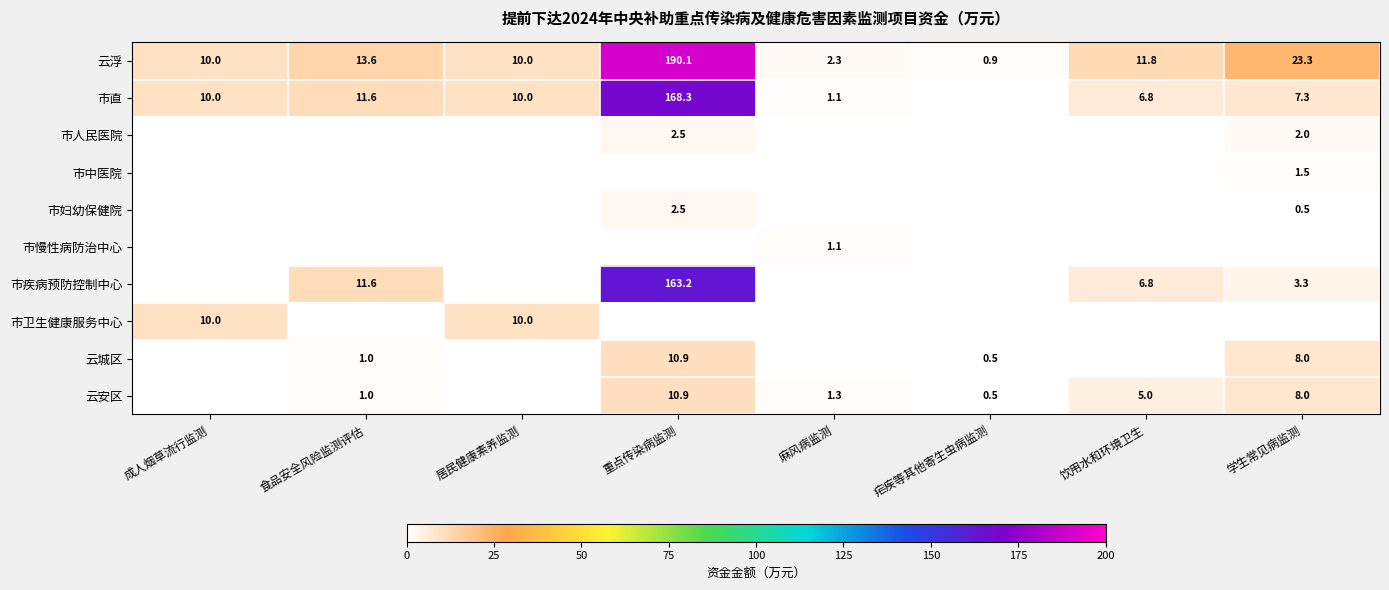

The value of 云安区 at 饮用水和环境卫生 is 3.3. True or false?

False